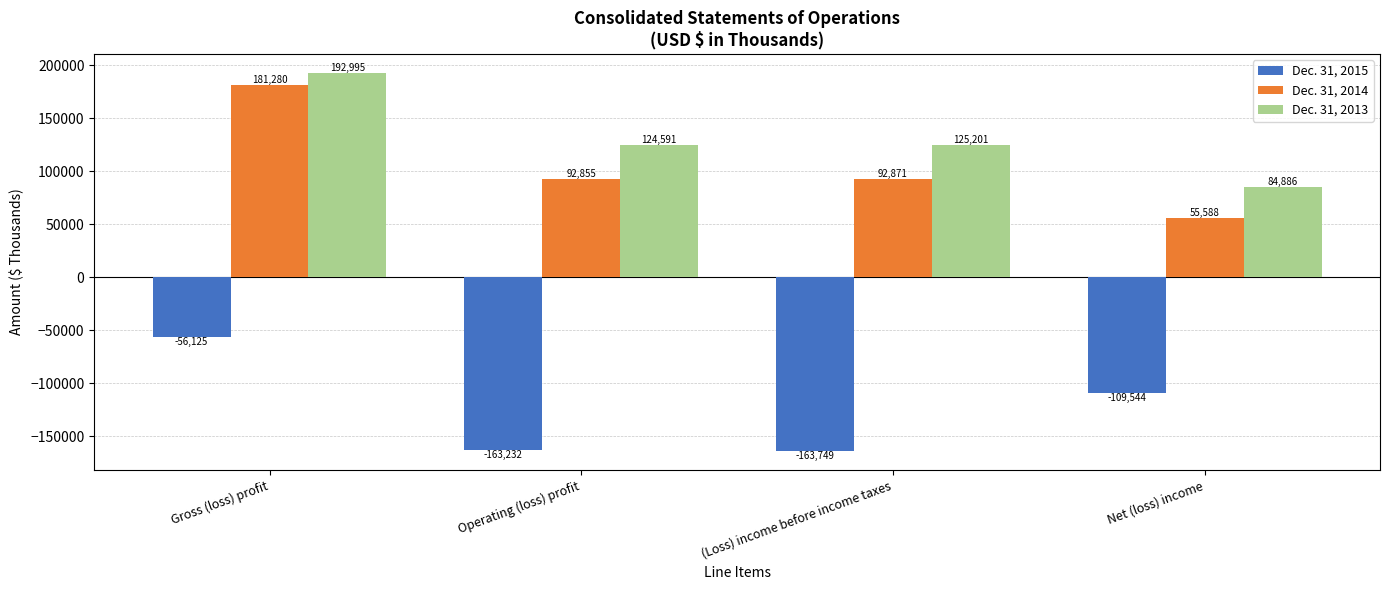

Reading left to right, transcribe all the data shown in this chart.

Dec. 31, 2015: -56125	-163232	-163749	-109544
Dec. 31, 2014: 181280	92855	92871	55588
Dec. 31, 2013: 192995	124591	125201	84886